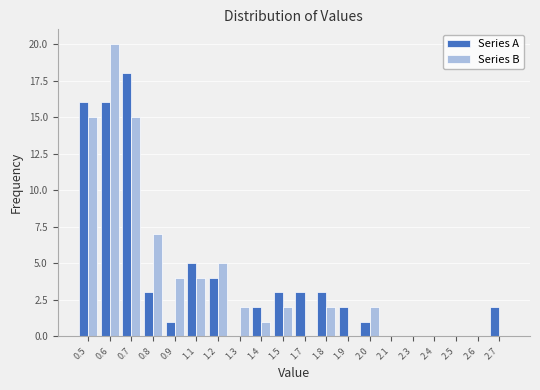

Between 1.9 and 2.5, which series saw the biggest shift?

Series A